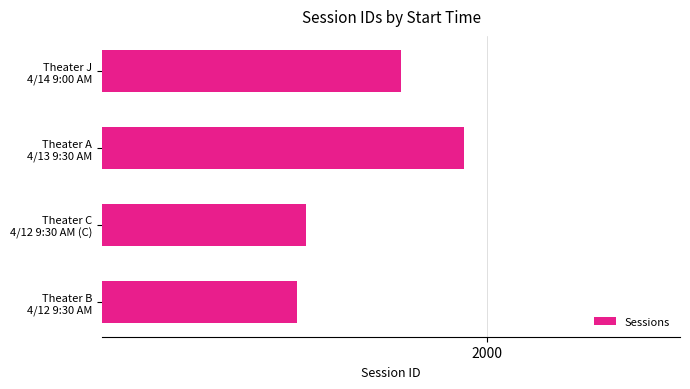

Are the bars horizontal?

Yes